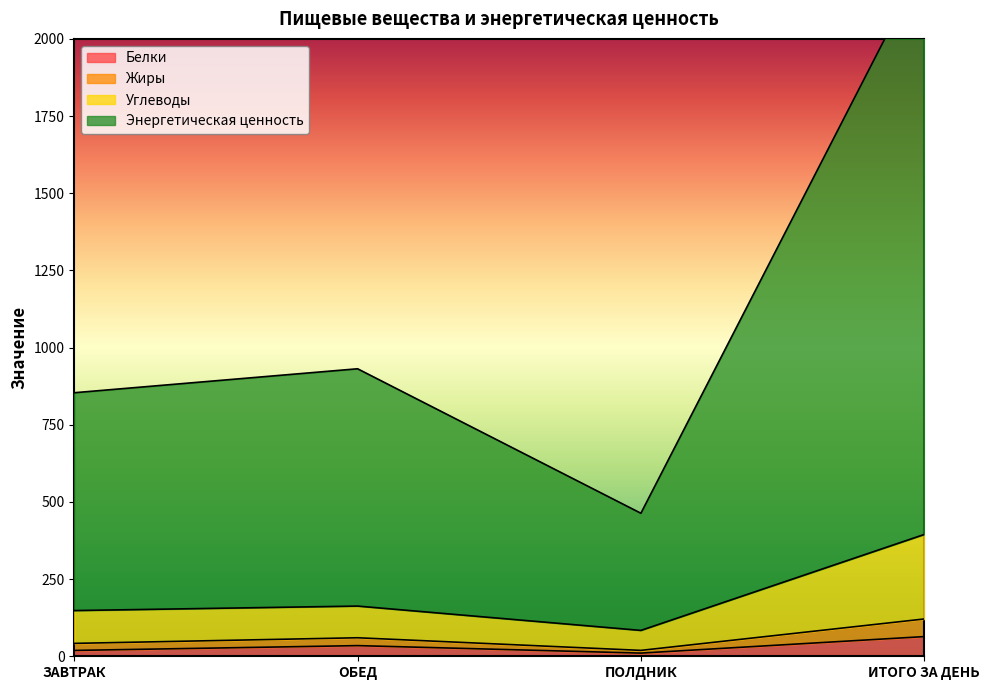

How many series are shown in this chart?

4